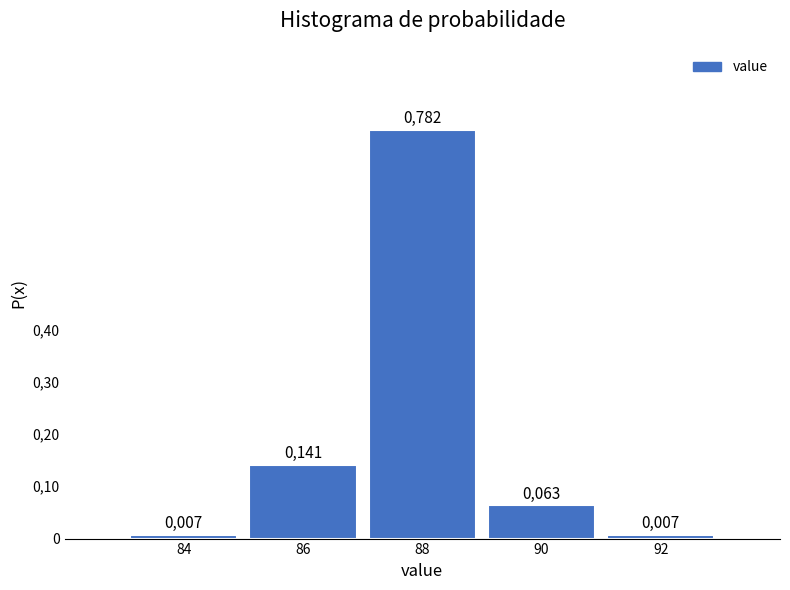

Does the chart contain any negative values?

No